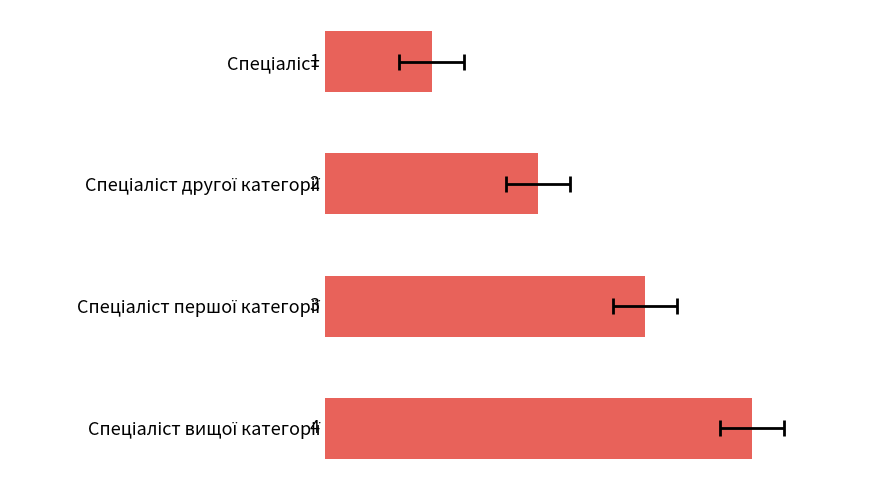

Read the value at 2.

3